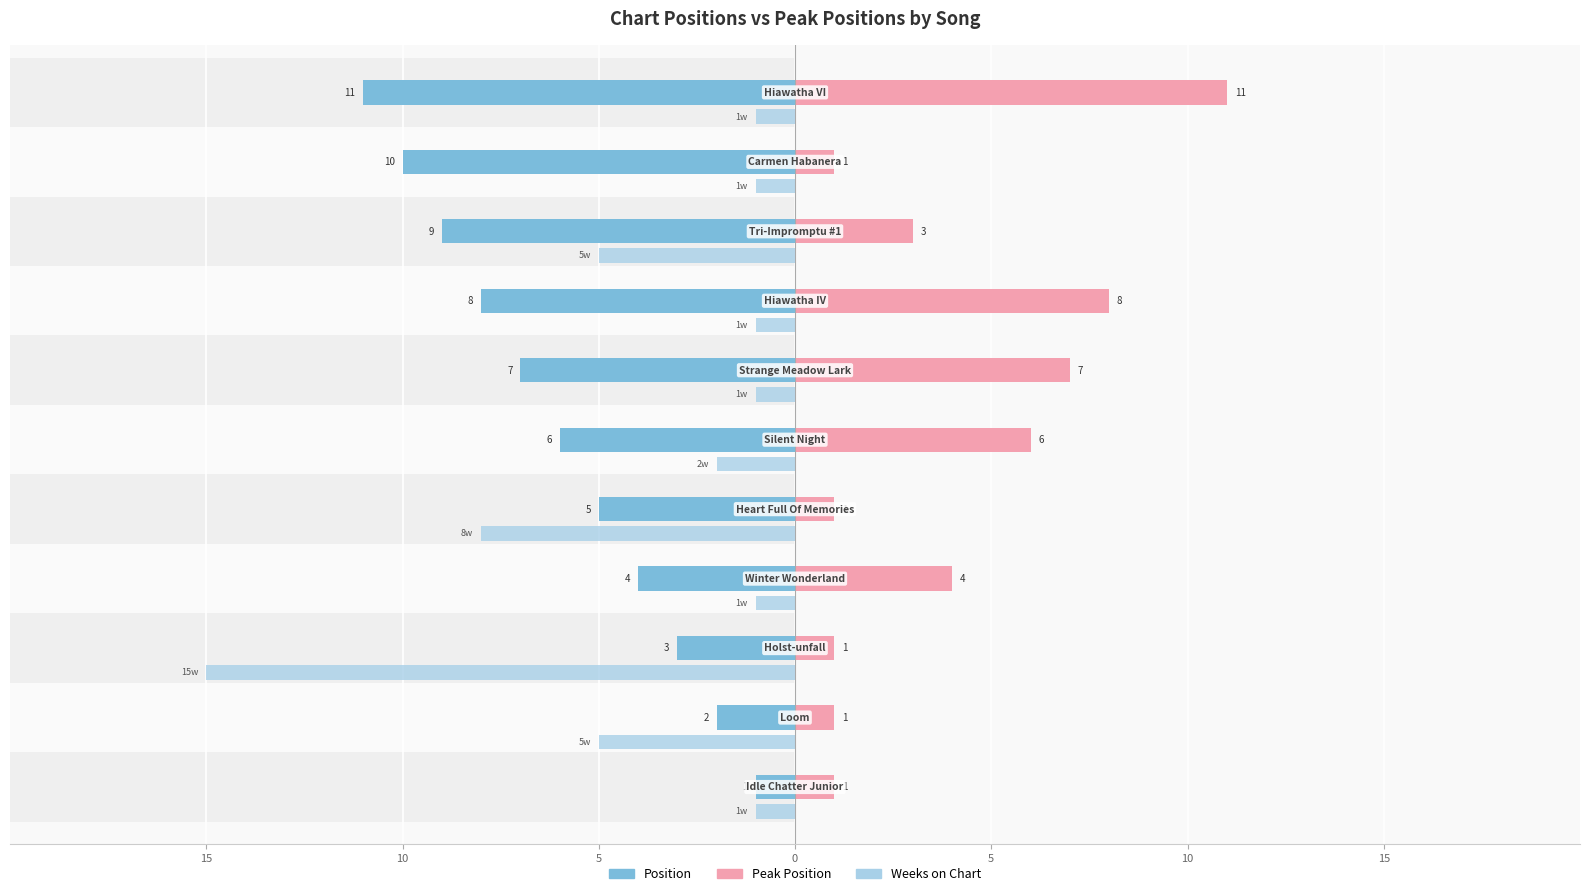

Reading left to right, transcribe all the data shown in this chart.

Position: -1	-2	-3	-4	-5	-6	-7	-8	-9	-10	-11
Peak Position: 1	1	1	4	1	6	7	8	3	1	11
Weeks on Chart: -1	-5	-15	-1	-8	-2	-1	-1	-5	-1	-1